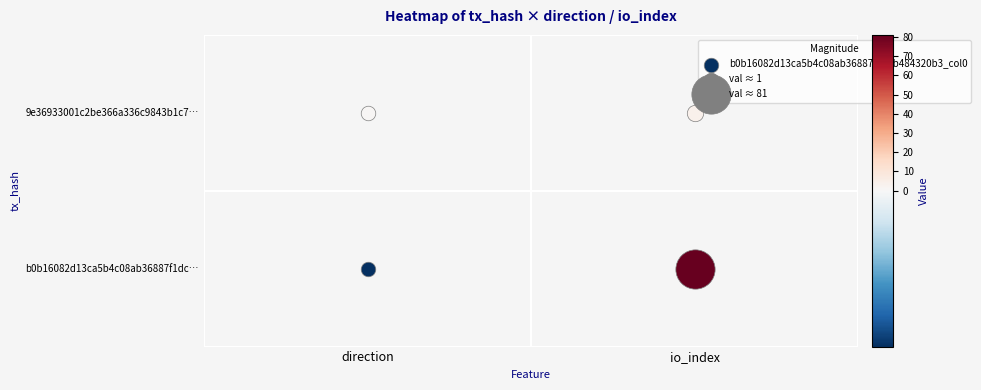

Is it true that 9e36933001c2be366a336c9843b1c7c3013bc03 equals 2 at 0?

False